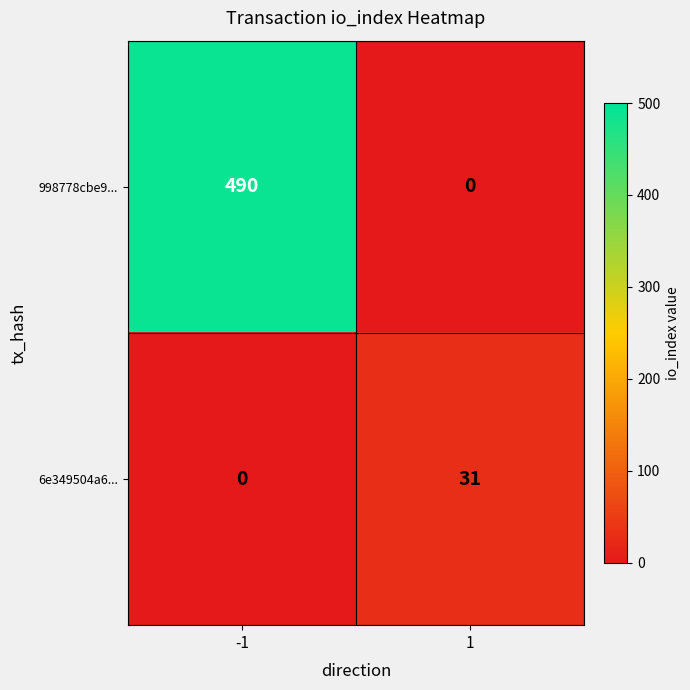

List the series in order of their peak value, highest first.

998778cbe9..., 6e349504a6...